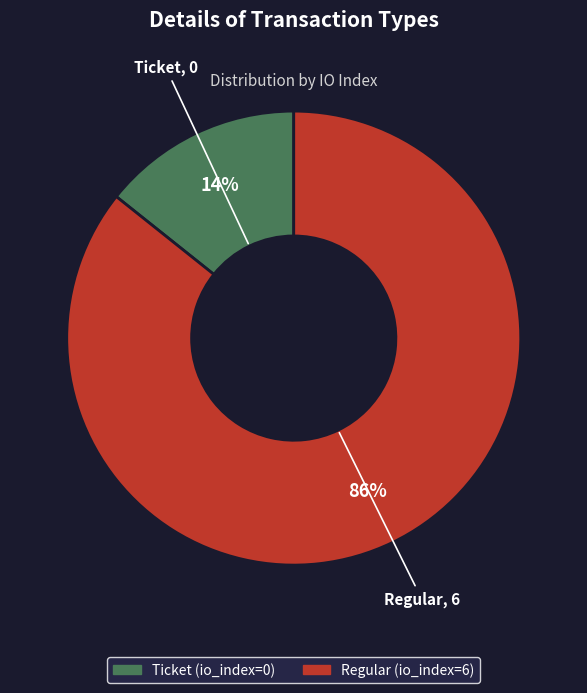

Is the sum of Regular (io_index=6) and Ticket (io_index=0) greater than half?

Yes